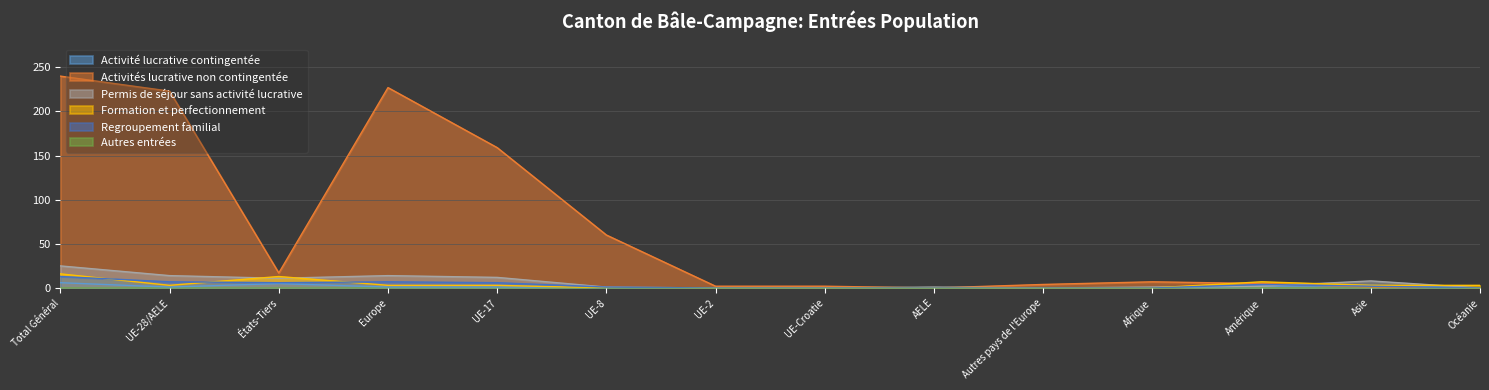

What is the label of the 8th point from the left?

UE-Croatie